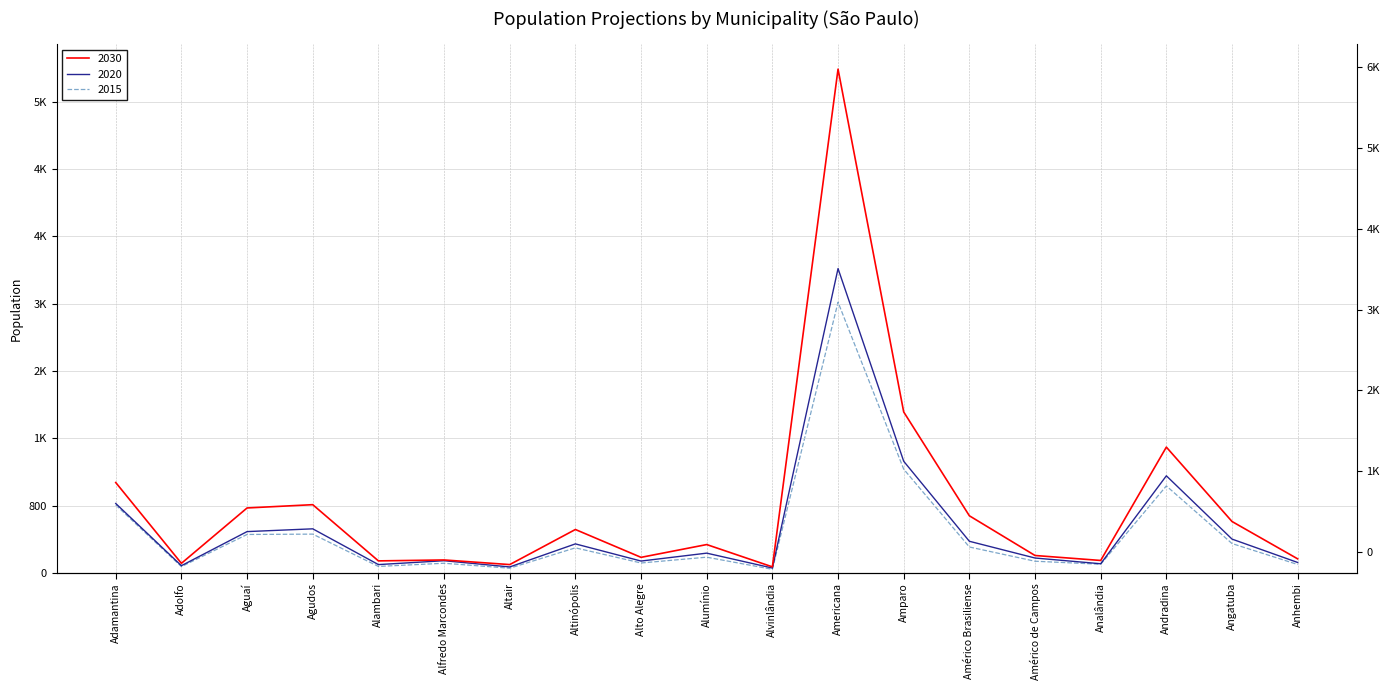

List the labels in order of 2030 value, smallest first.

Alvinlândia, Altair, Adolfo, Alambari, Analândia, Alfredo Marcondes, Anhembi, Alto Alegre, Américo de Campos, Alumínio, Altinópolis, Angatuba, Américo Brasiliense, Aguaí, Agudos, Adamantina, Andradina, Amparo, Americana